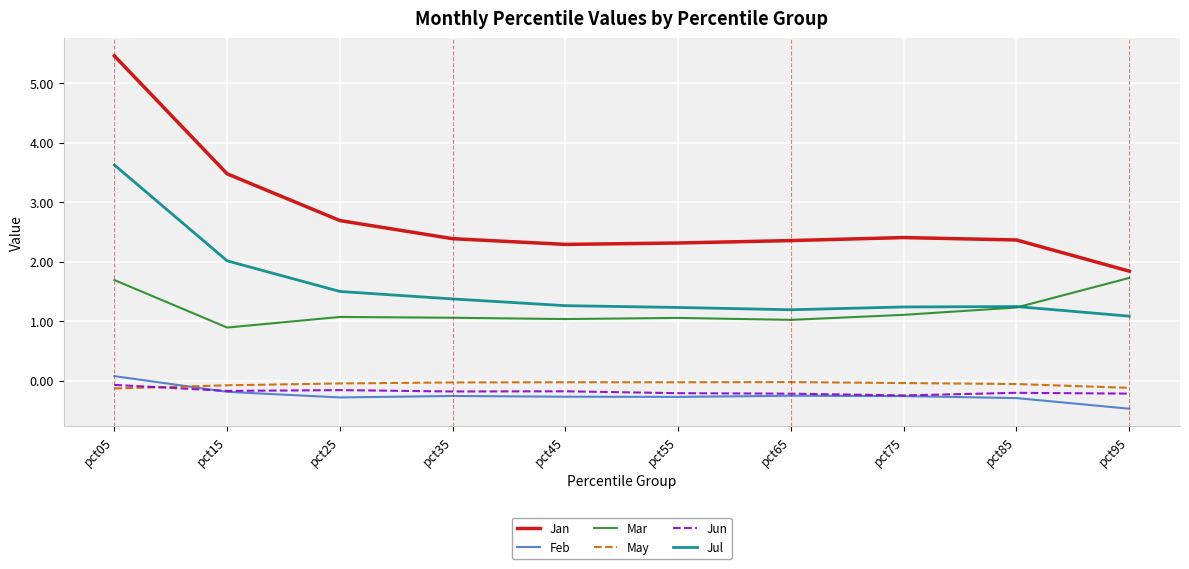

What is the sum of all Jan values?

27.6